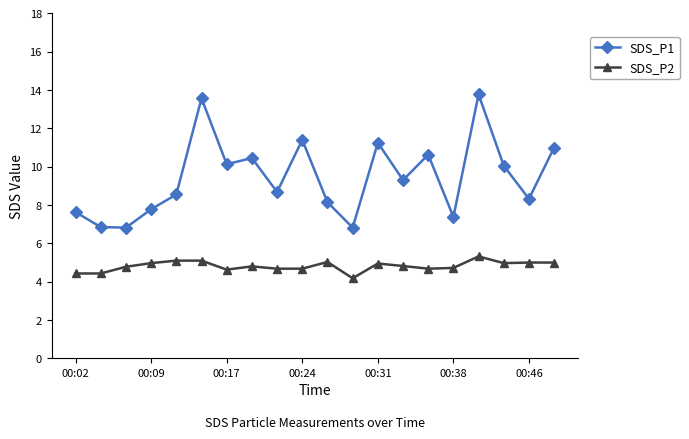

True or false: SDS_P2 and SDS_P1 cross at least once.

False